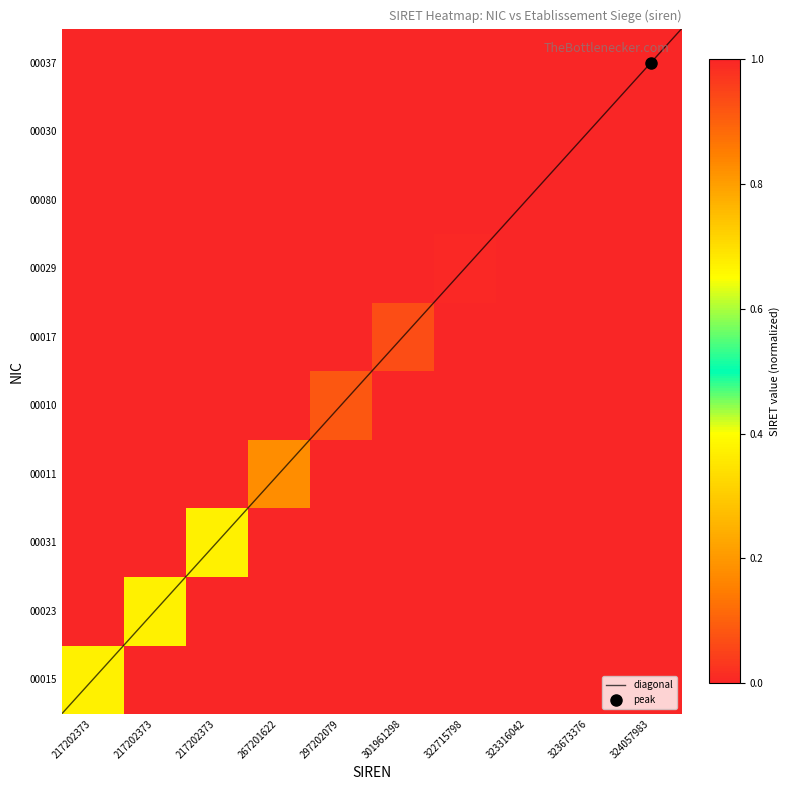

What is the difference between the highest and lowest values at 323316042?

1.0